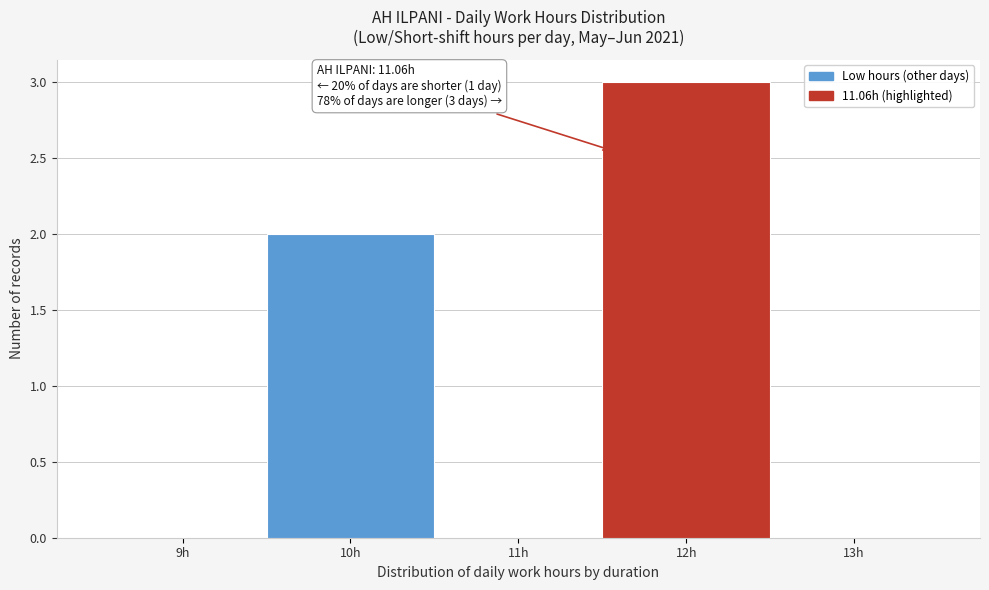

Reading right to left, transcribe all the data shown in this chart.

13h=0	12h=3	11h=0	10h=2	9h=0